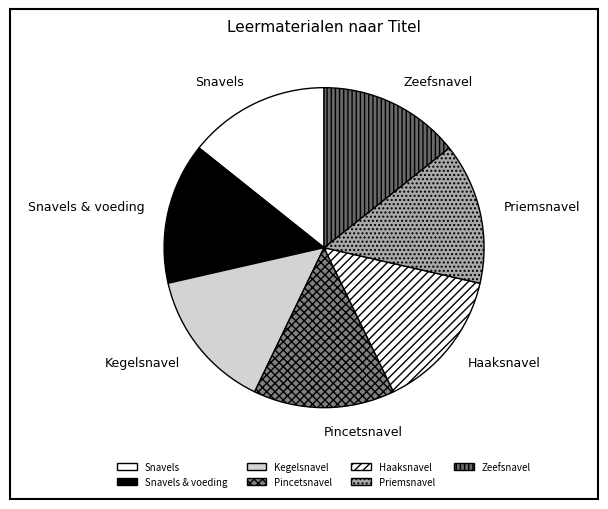

Does Snavels & voeding represent more than half of the total?

No